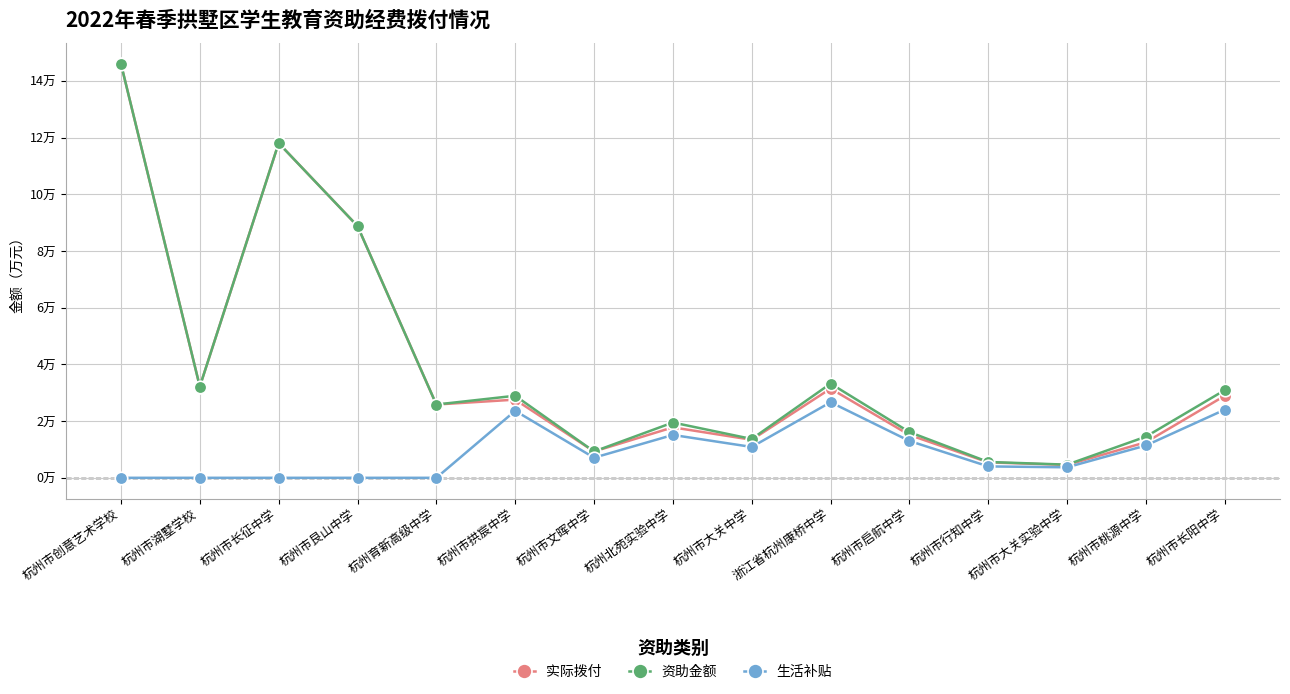

Rank the series at 杭州市长阳中学 from lowest to highest value.

生活补贴, 实际拨付, 资助金额